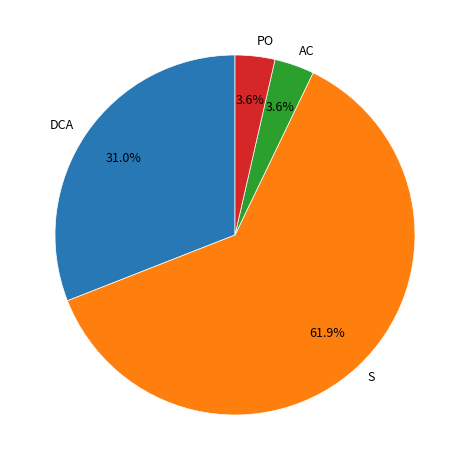

Which category accounts for the majority?

S